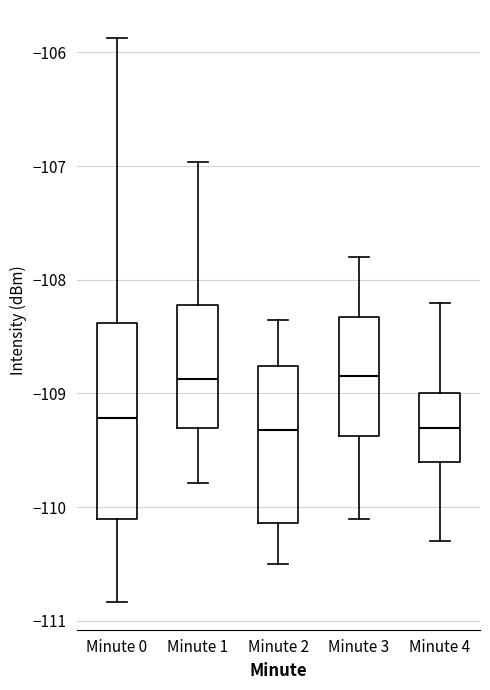

Comparing the boxes themselves (not the whiskers), which one is the tallest?

Minute 0